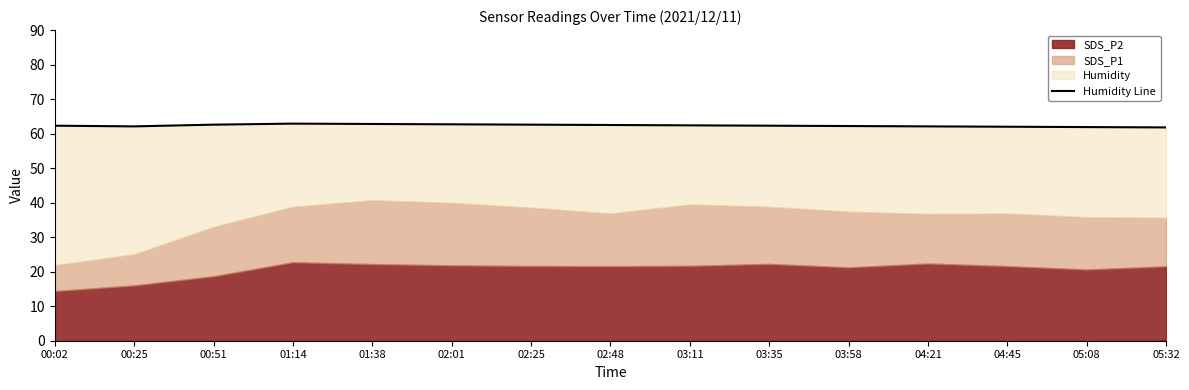

What is the label of the 4th point from the left?

01:14